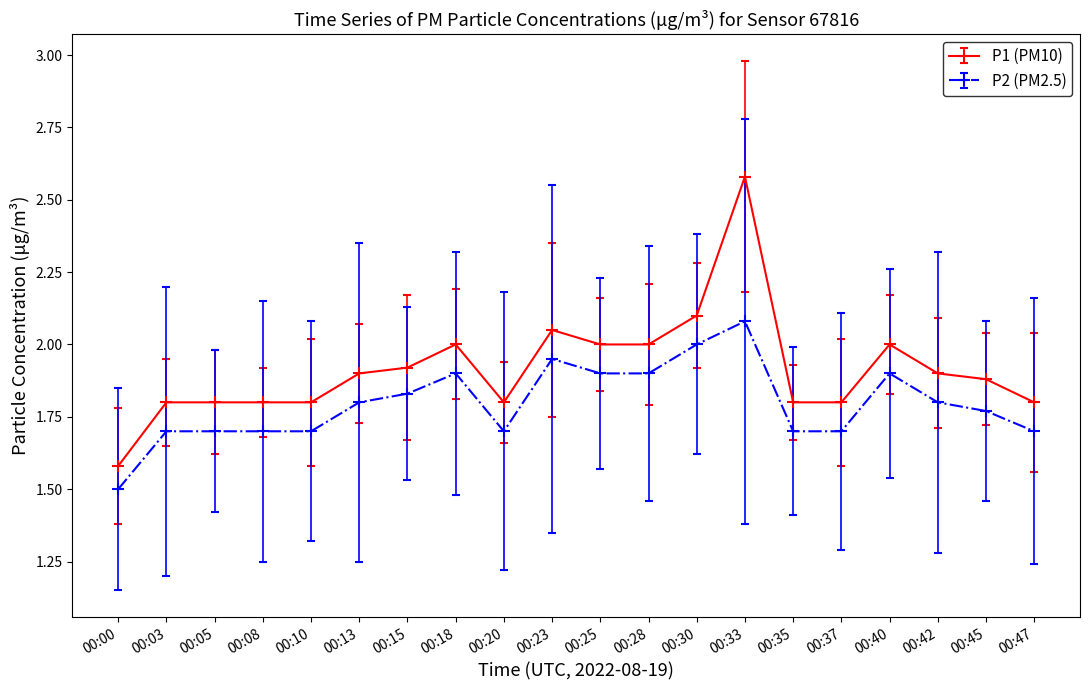

True or false: P2 (PM2.5) and P1 (PM10) intersect in this chart.

False